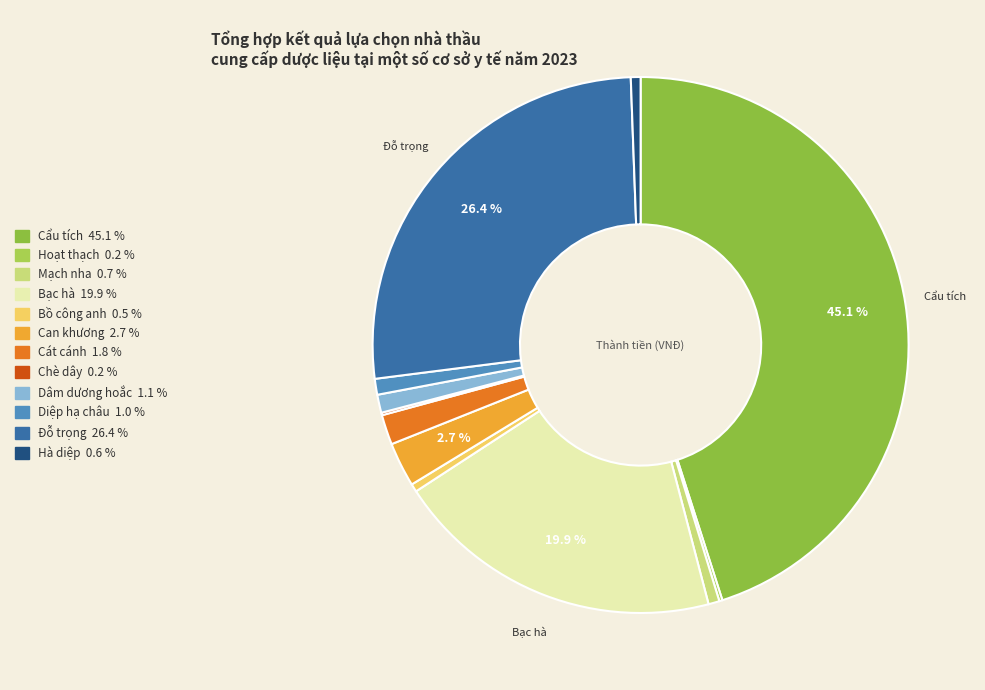

Is it true that Diệp hạ châu is 11% of the pie?

False